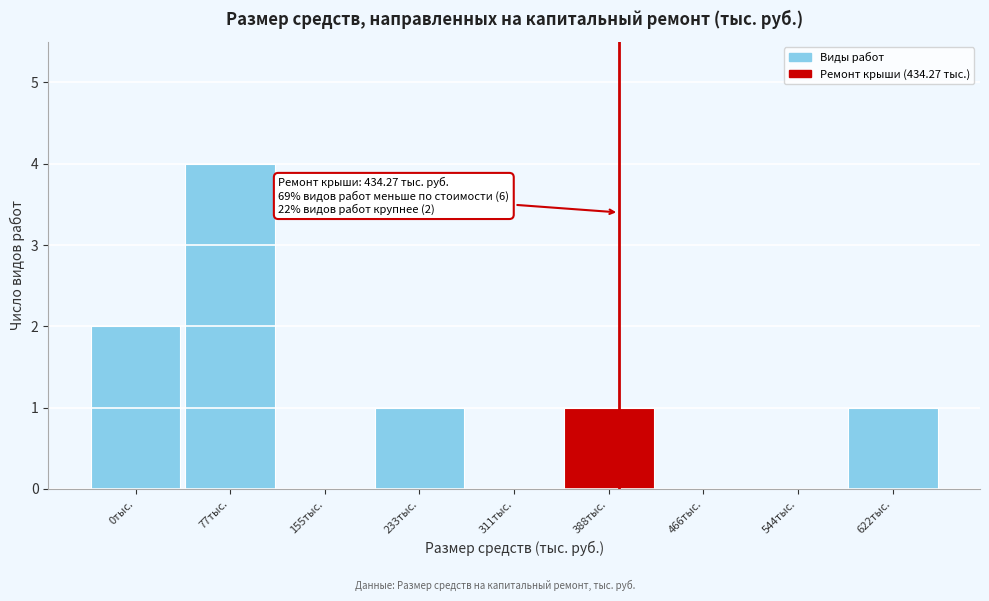

Reading left to right, transcribe all the data shown in this chart.

0тыс.=2	77тыс.=4	155тыс.=0	233тыс.=1	311тыс.=0	388тыс.=1	466тыс.=0	544тыс.=0	622тыс.=1